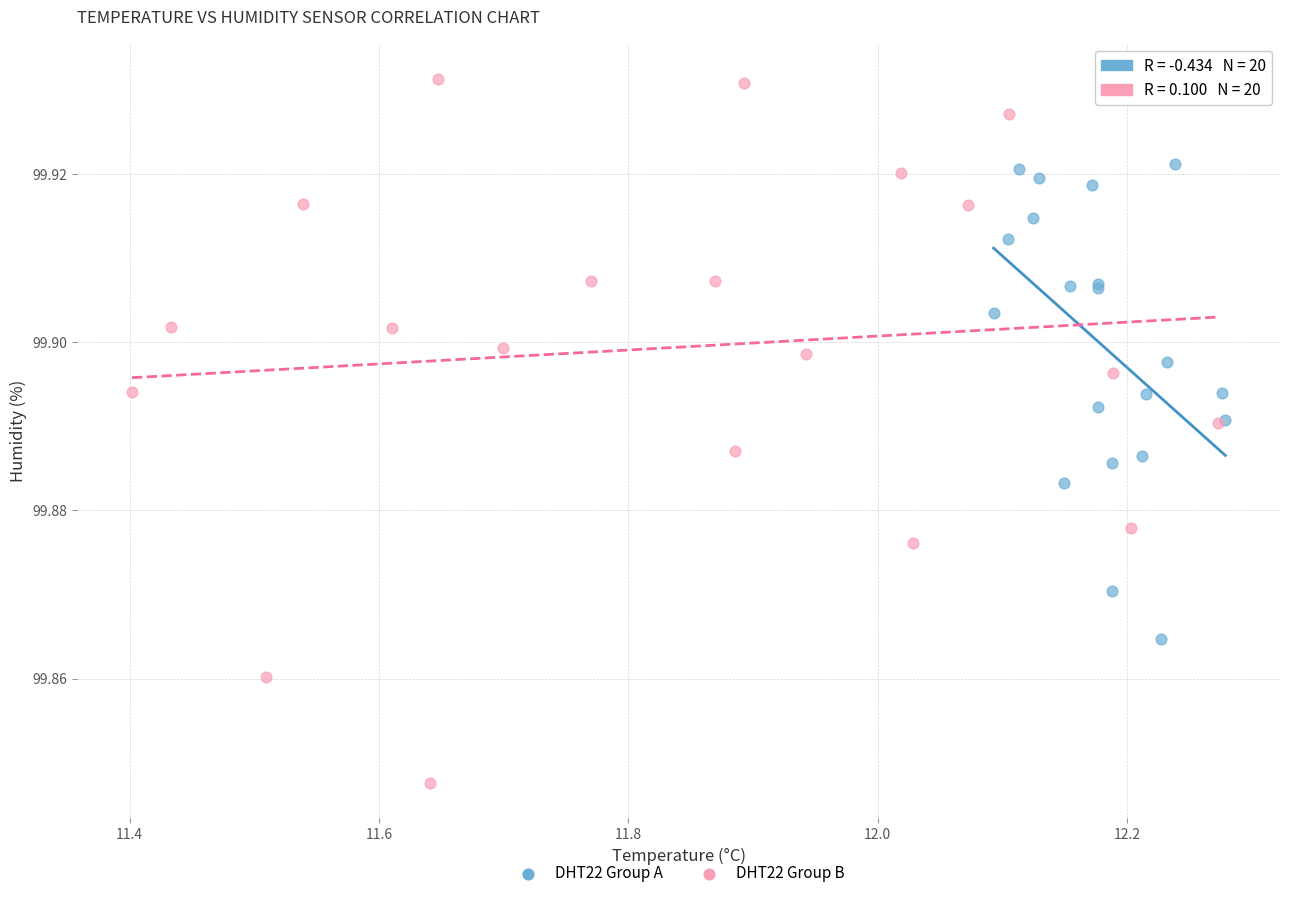

Which series reaches the minimum Y coordinate?

DHT22 Group B